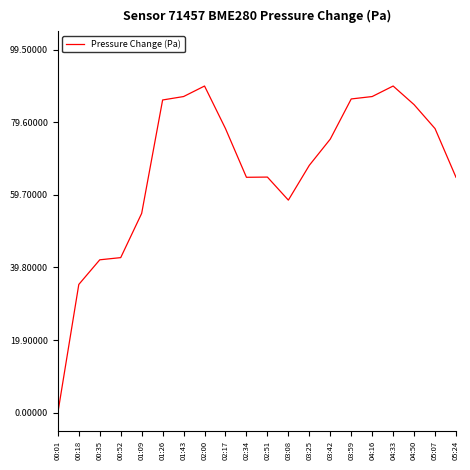

Which label corresponds to the smallest value in the chart?

00:01